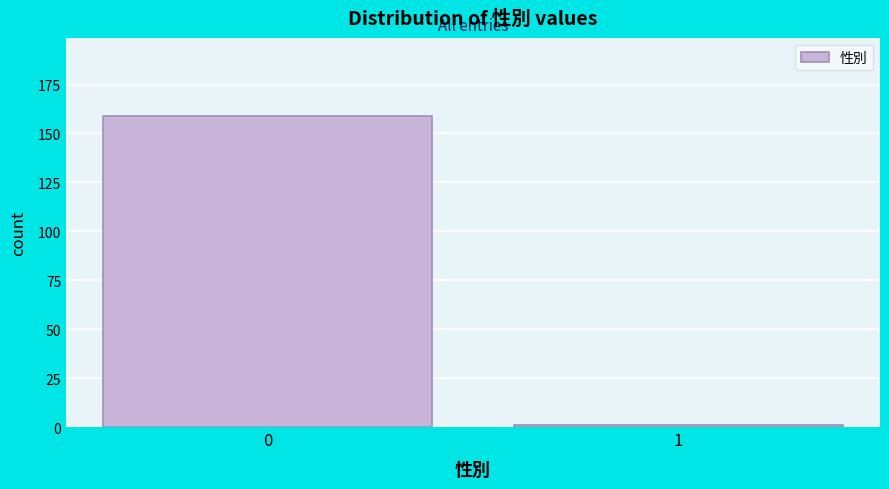

Reading left to right, list all the values displayed in this chart.

159	1